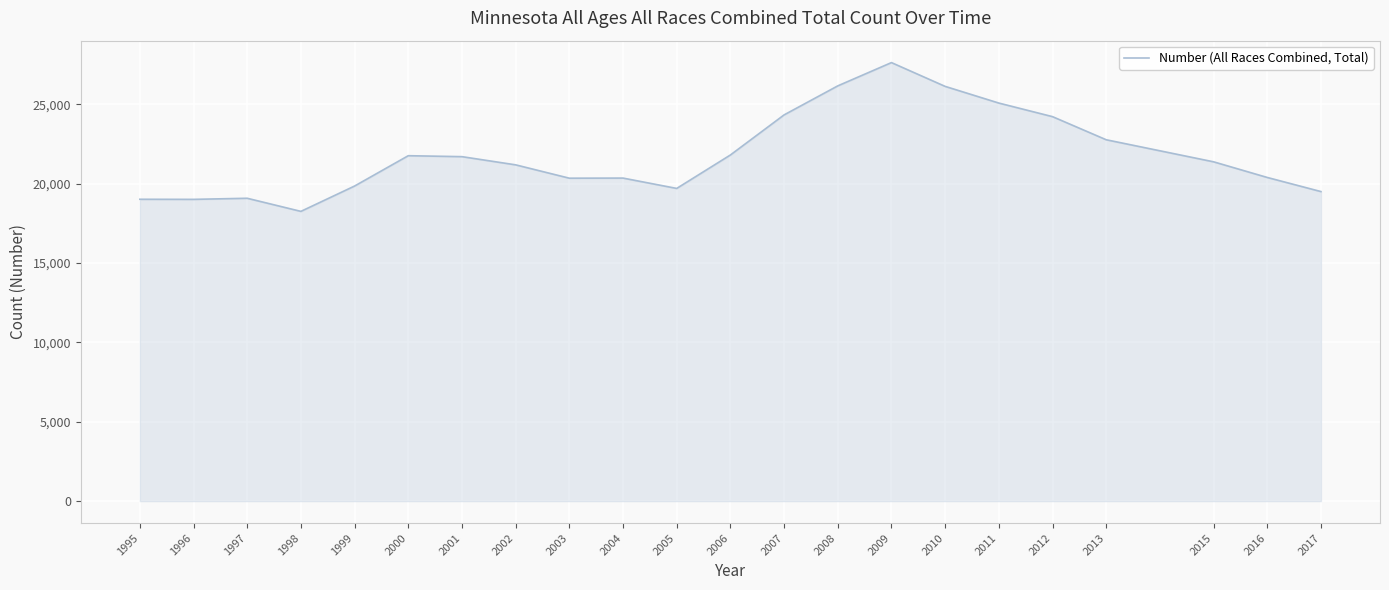

Which has a higher value, 1995 or 2008?

2008